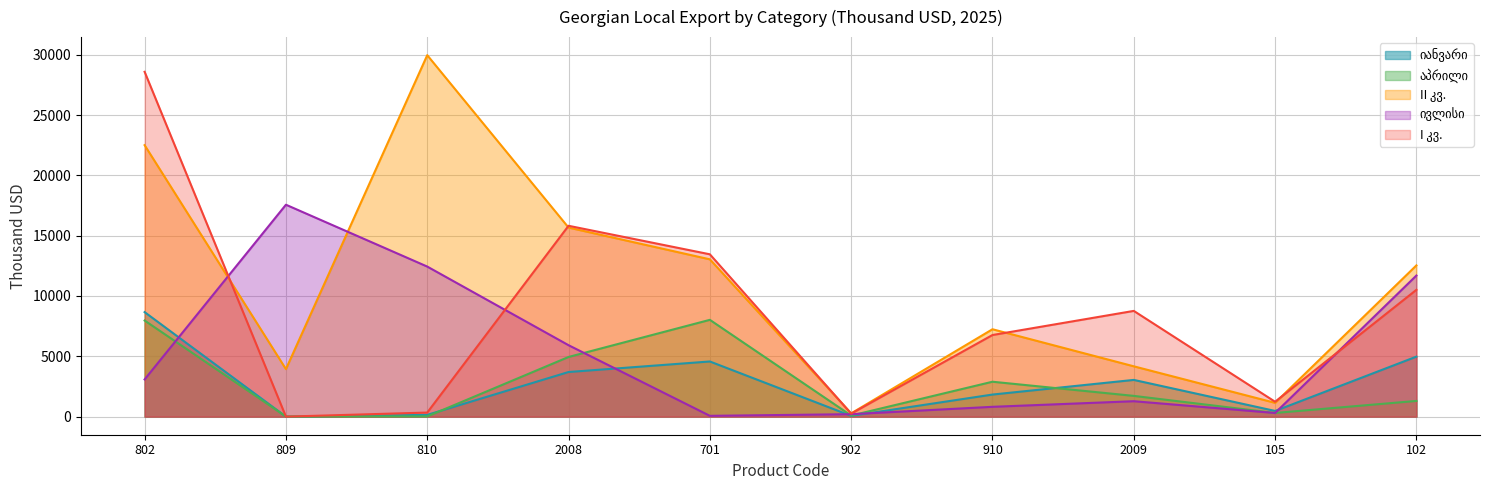

What position from the left is 902?

6